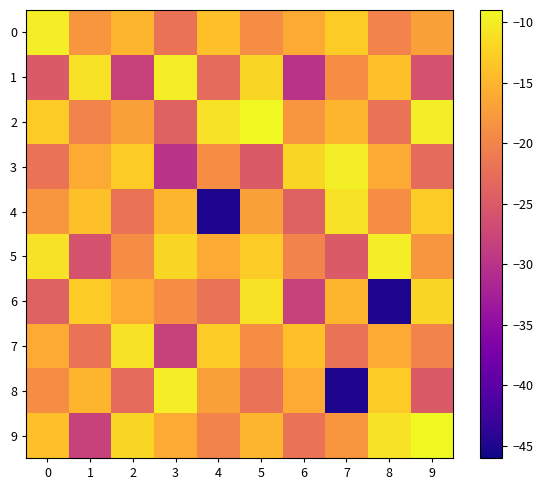

Between 1 and 4, which is larger?

4